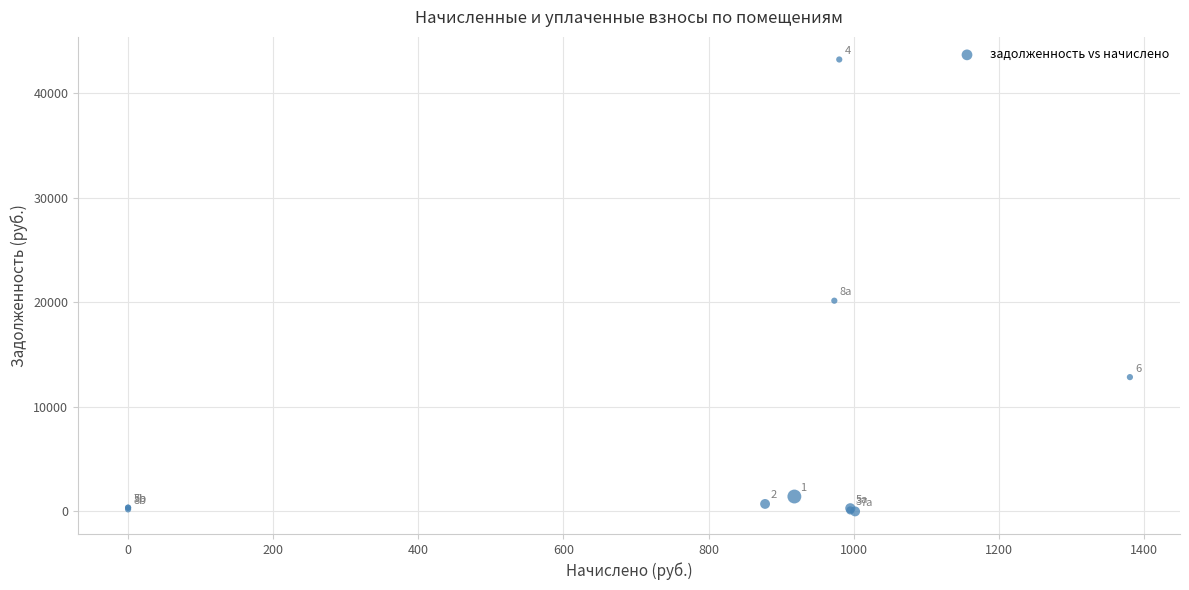

What Y value in the scatter plot is closest to 21599?

20141.3